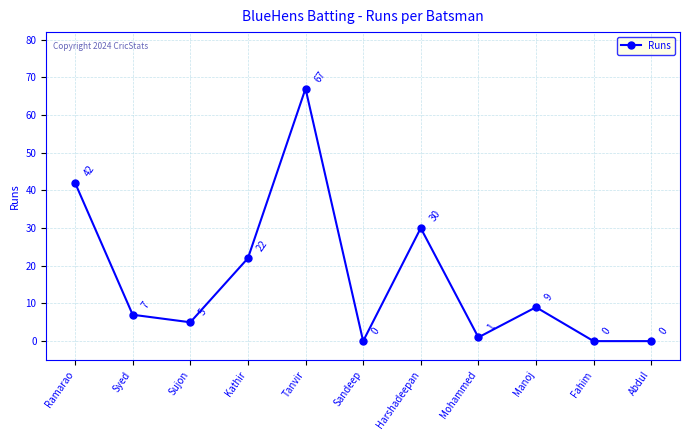

At which category does the data reach its first local valley?

Sujon